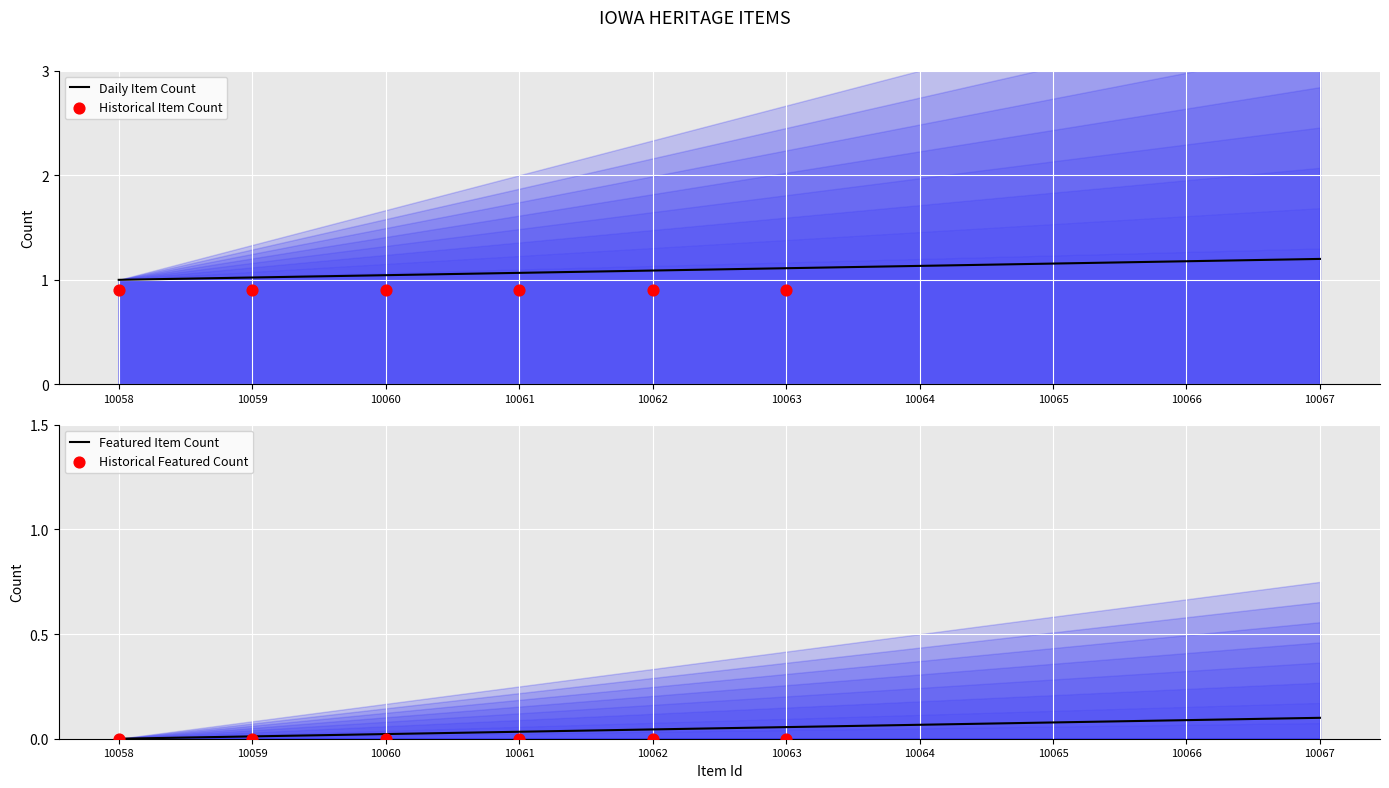

Which series contains the lowest Y value?

Item Count (featured)